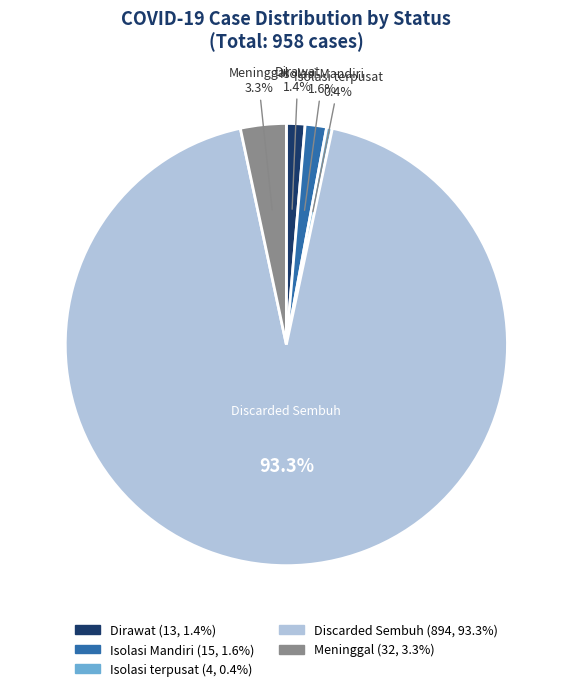

Is it true that Dirawat is 1% of the pie?

True